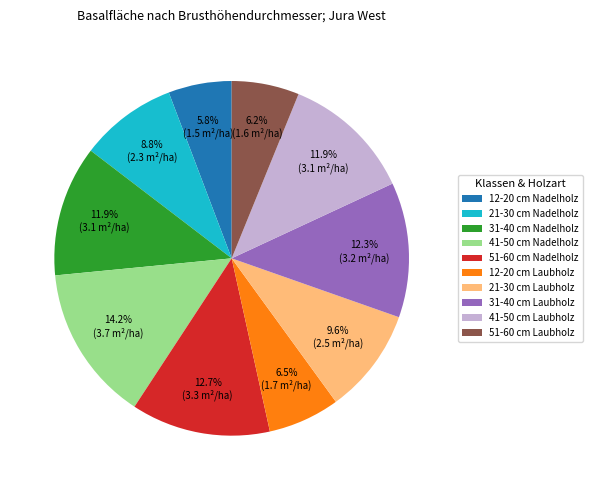

To the nearest percent, what is the difference between the largest and smallest slice percentages?

8%